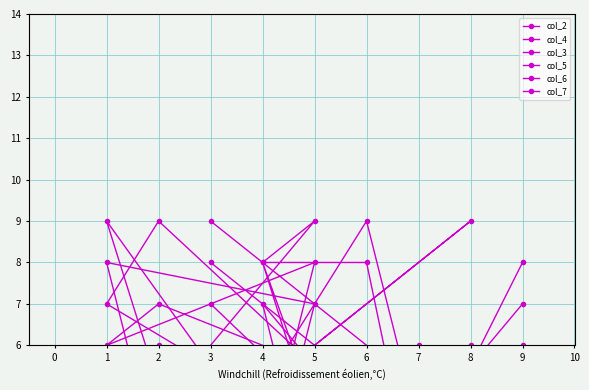

Is the value of col_4 at 8 greater than the value of col_3 at 7?

No